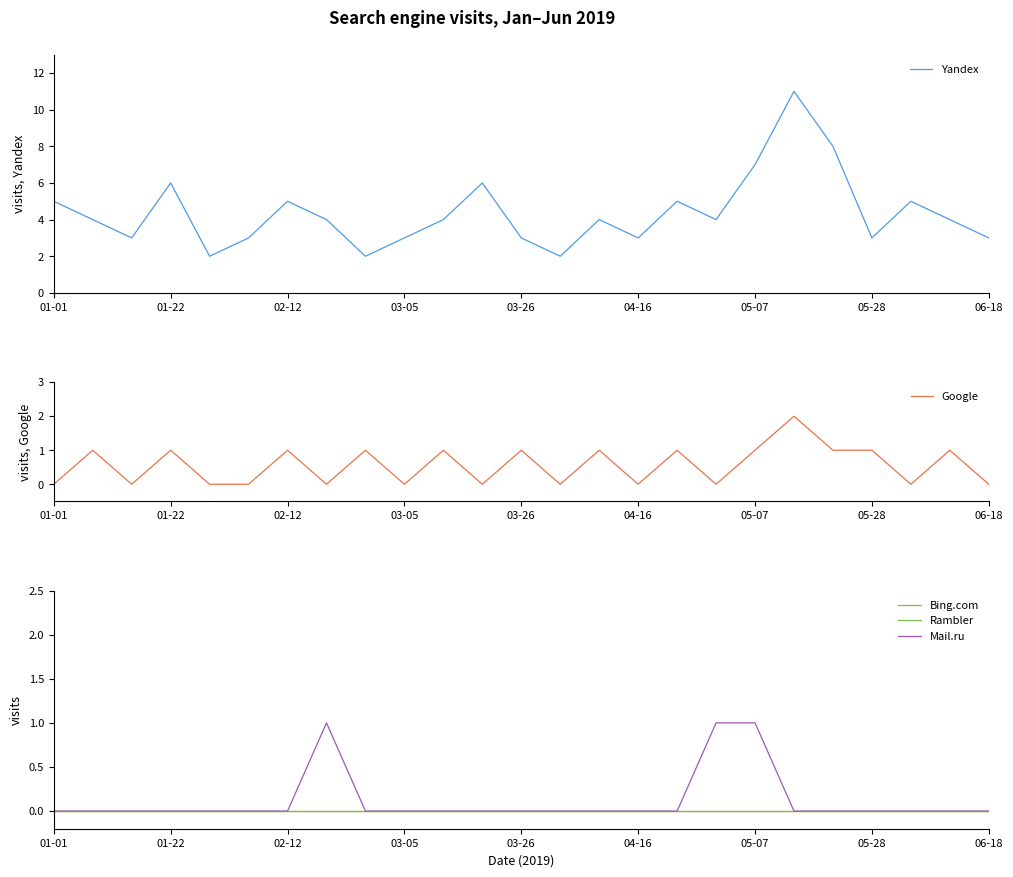

True or false: Yandex and Rambler intersect in this chart.

False